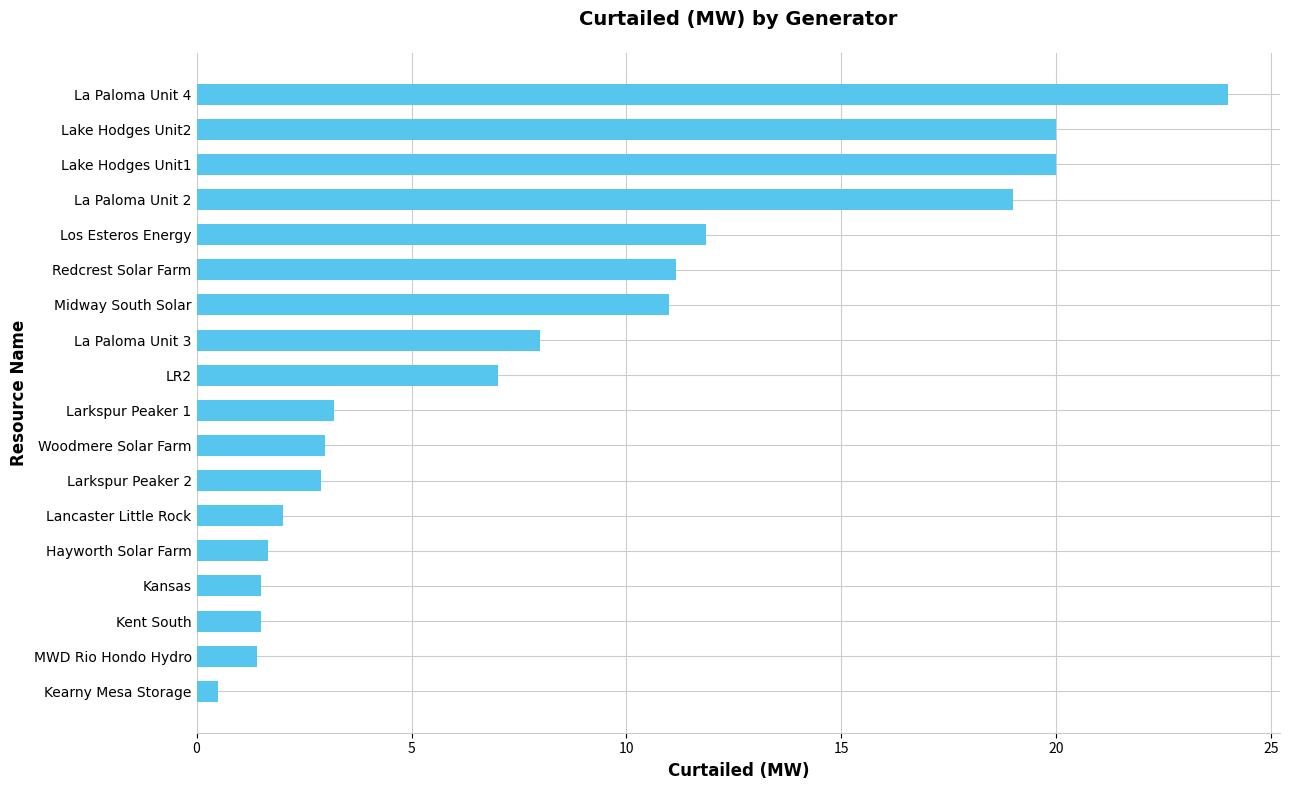

What is the change in value from Kansas to Lake Hodges Unit1?

+18.5